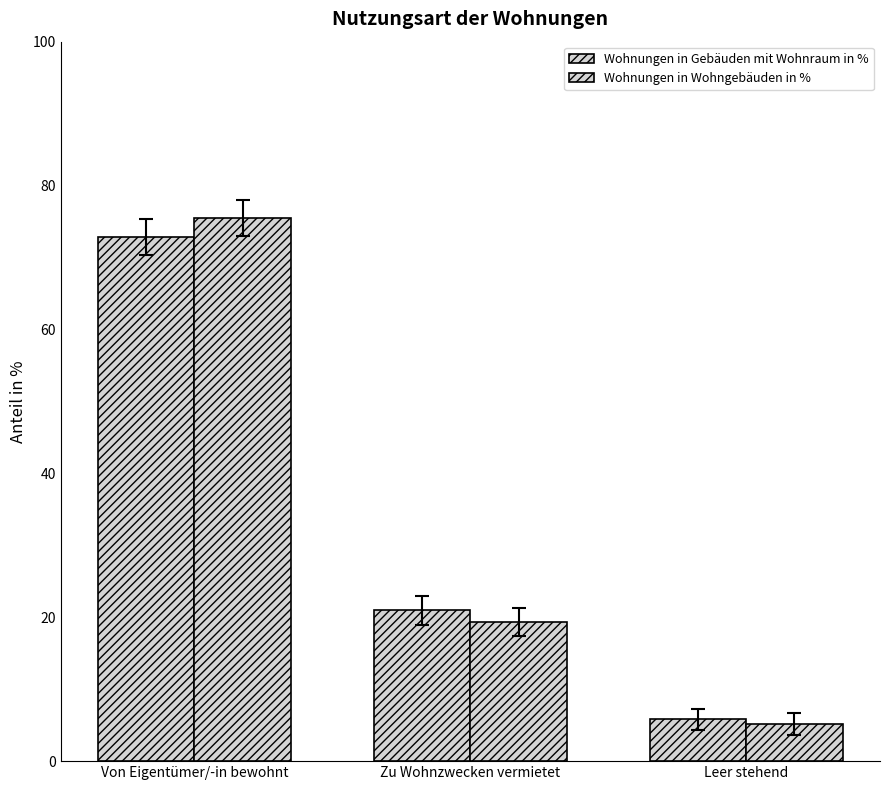

The Wohnungen in Gebäuden mit Wohnraum in % series shows 5.8 at Leer stehend. True or false?

True